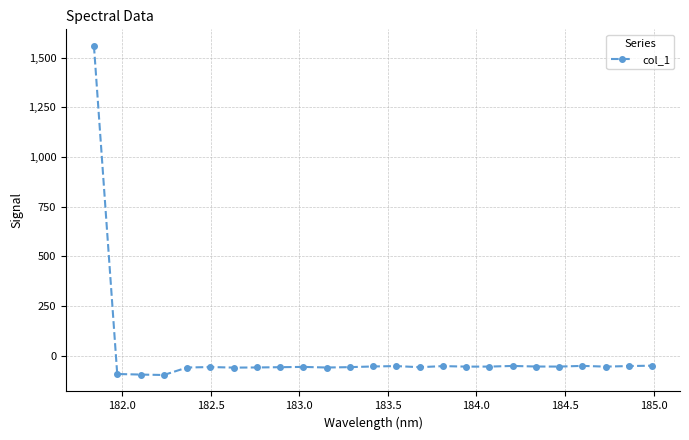

How many positive values are there?

1